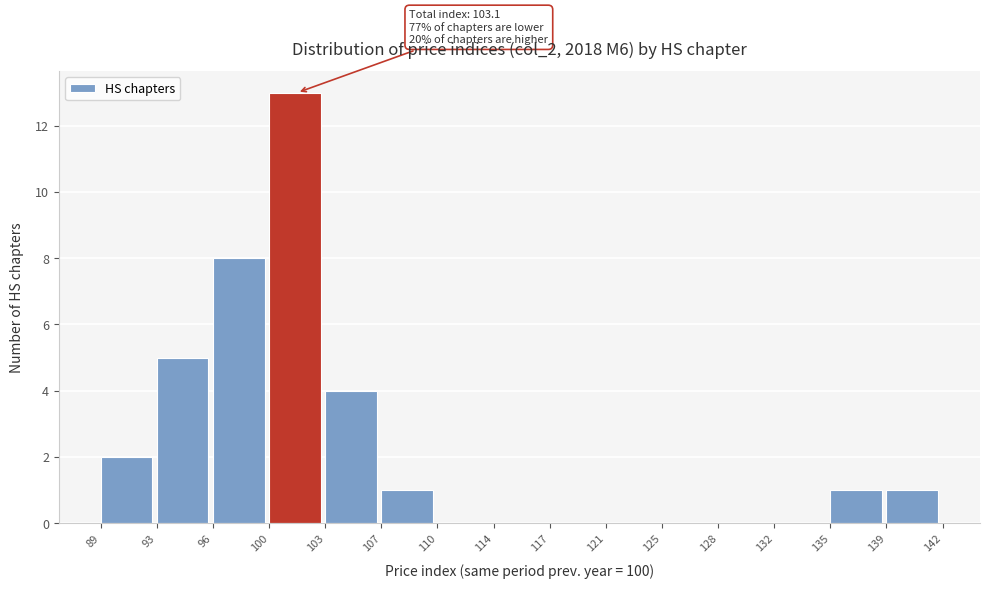

Over which range of the x-axis is the bar tallest?

100 to 103